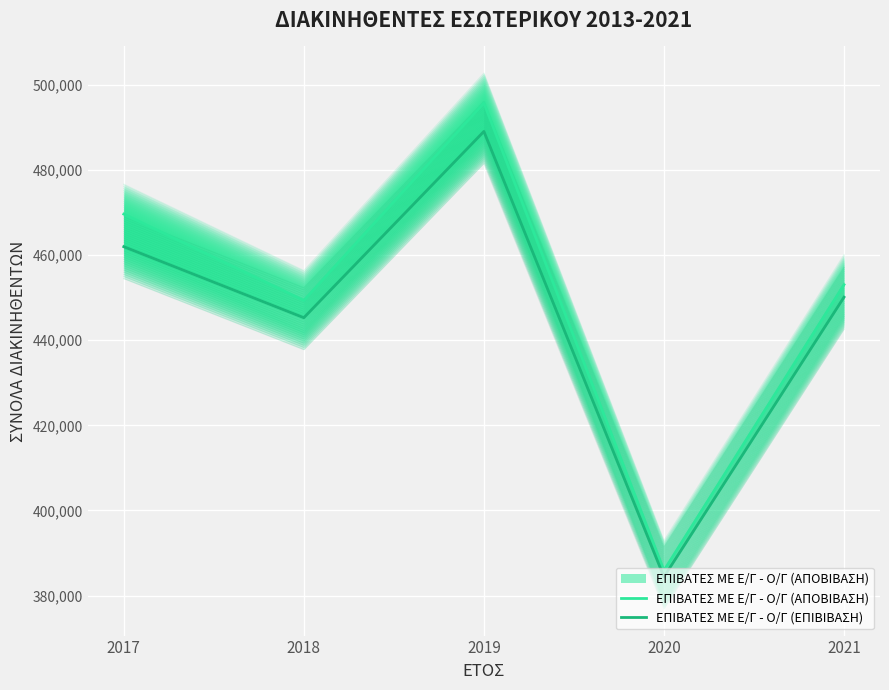

At which category is the sum across all series the highest?

2019